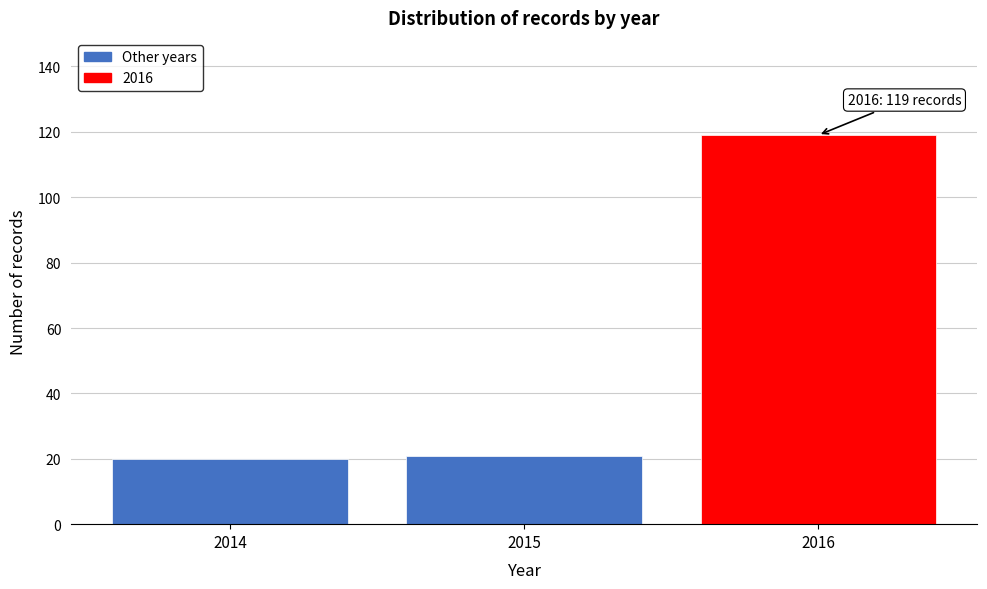

Reading right to left, extract all data points from this chart.

119	21	20